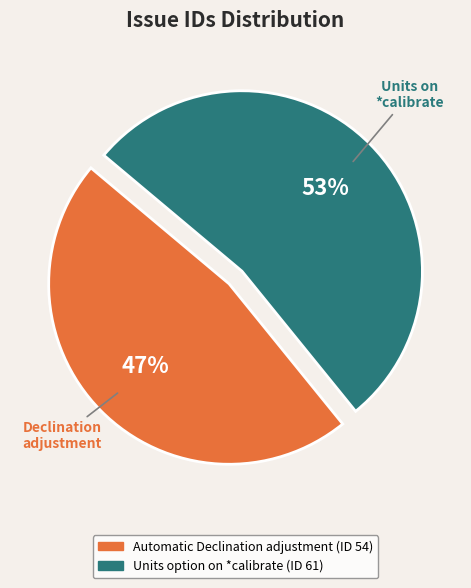

Is the sum of Automatic Declination adjustment and Units option on *calibrate greater than half?

Yes